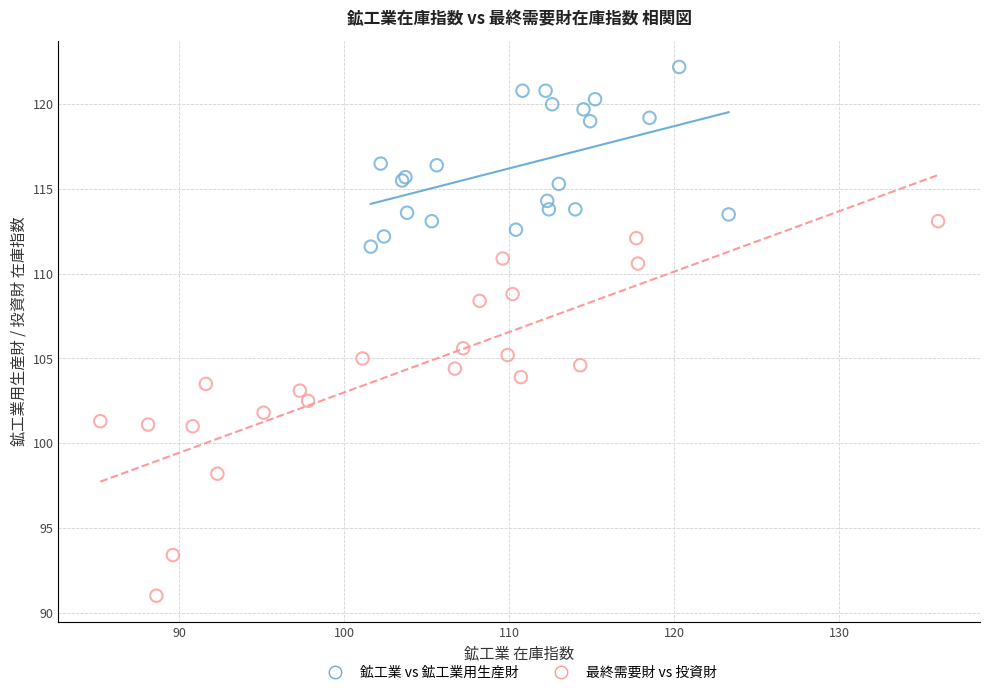

Which series contains the lowest Y value?

最終需要財 vs 投資財